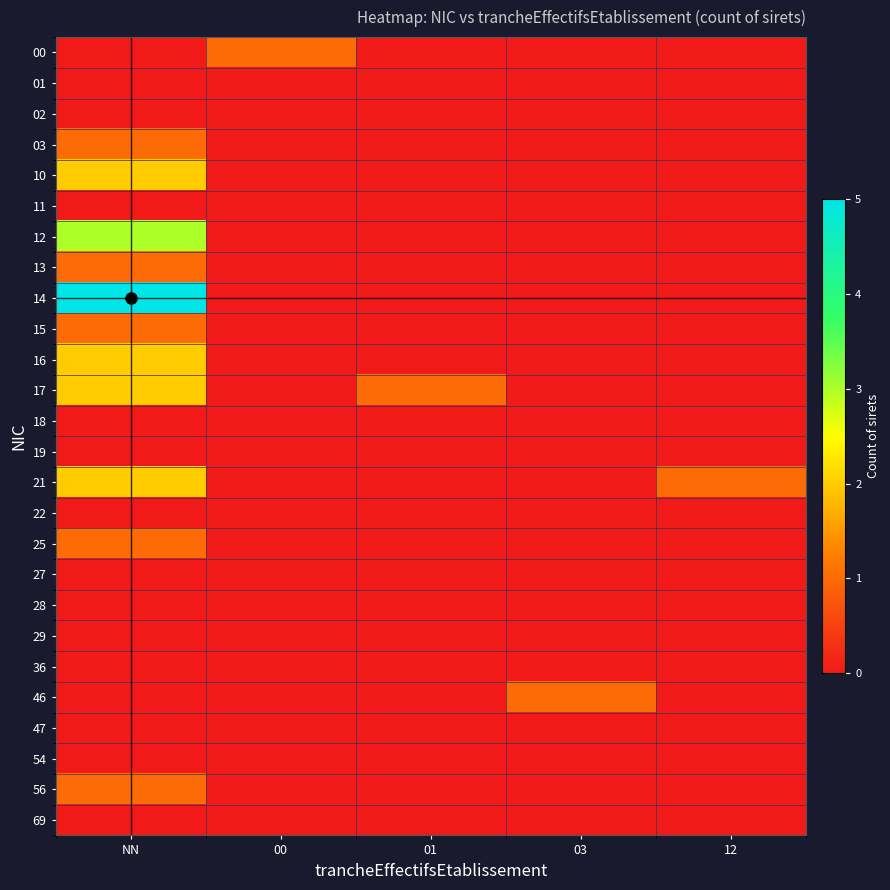

Which category has the highest value across all series?

NN